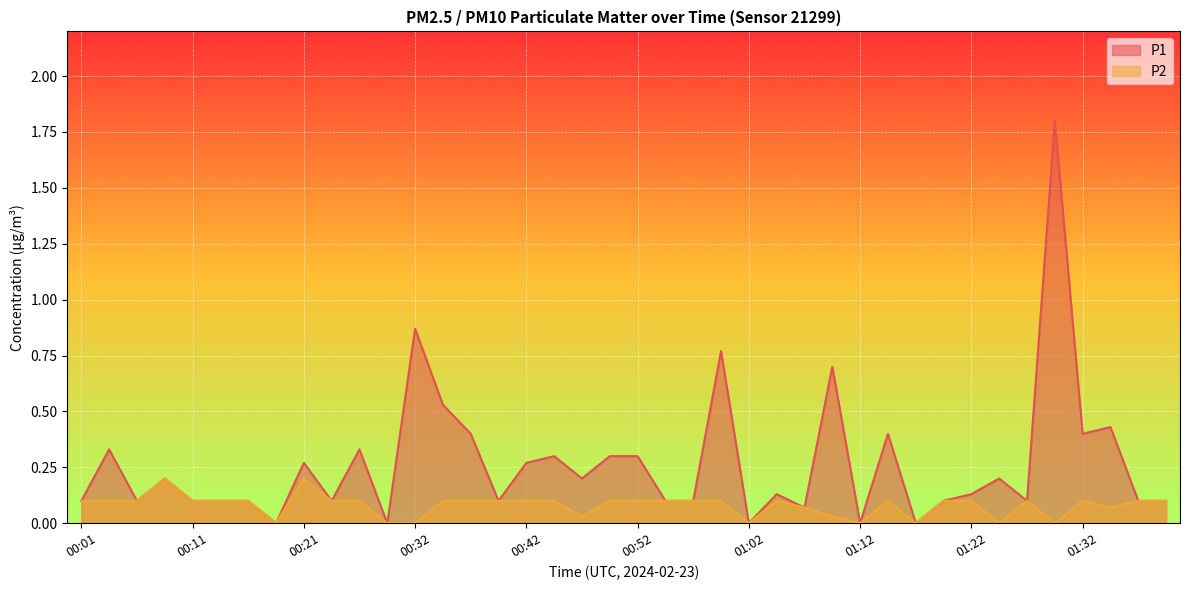

Is the value of P2 at 00:21 greater than the value of P1 at 01:04?

Yes